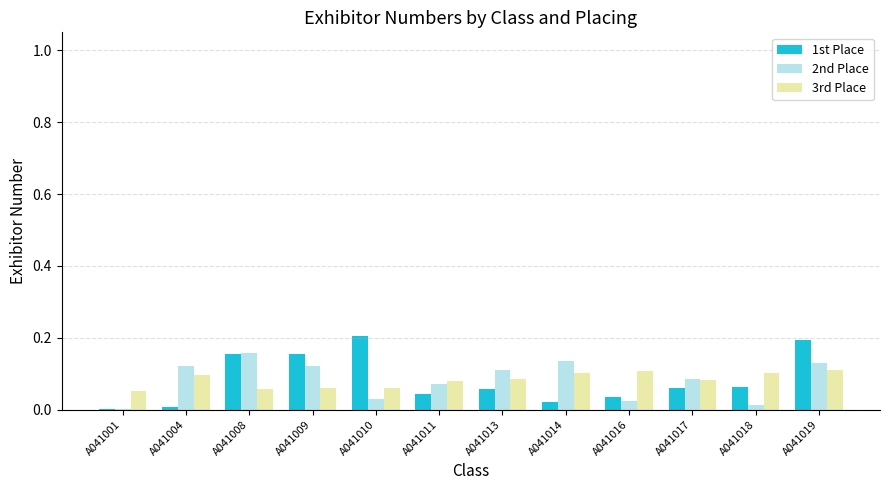

The 1st Place series shows 0.1 at A041017. True or false?

True